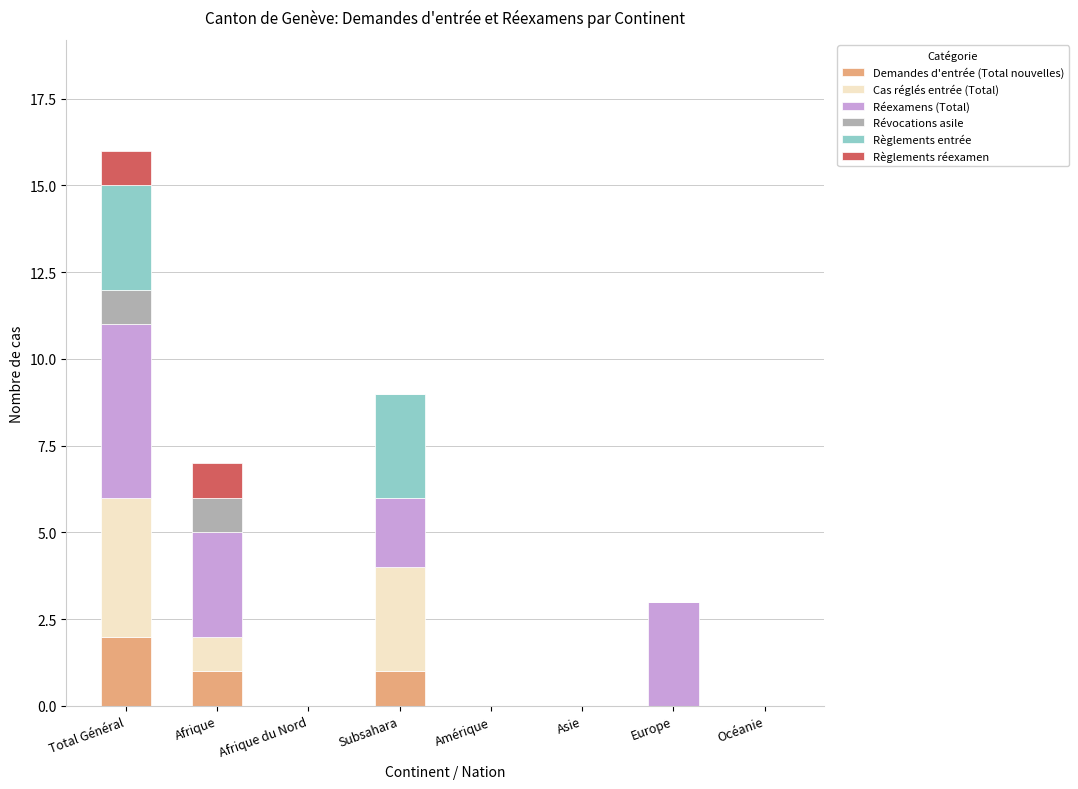

At which category is the sum across all series the highest?

Total Général